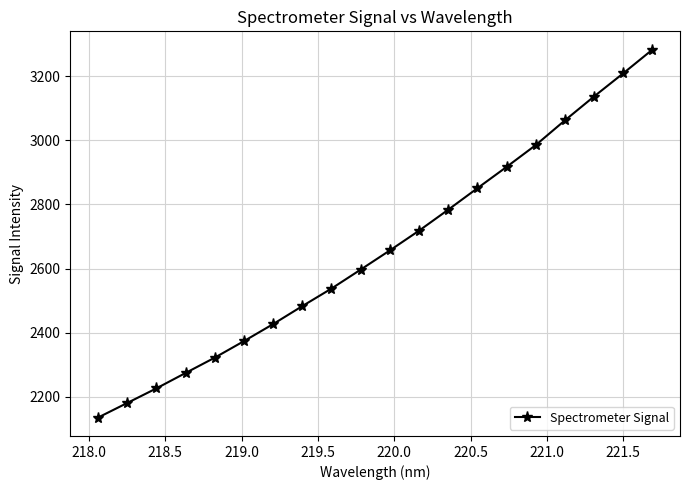

Count the number of values greater than 2656.

10